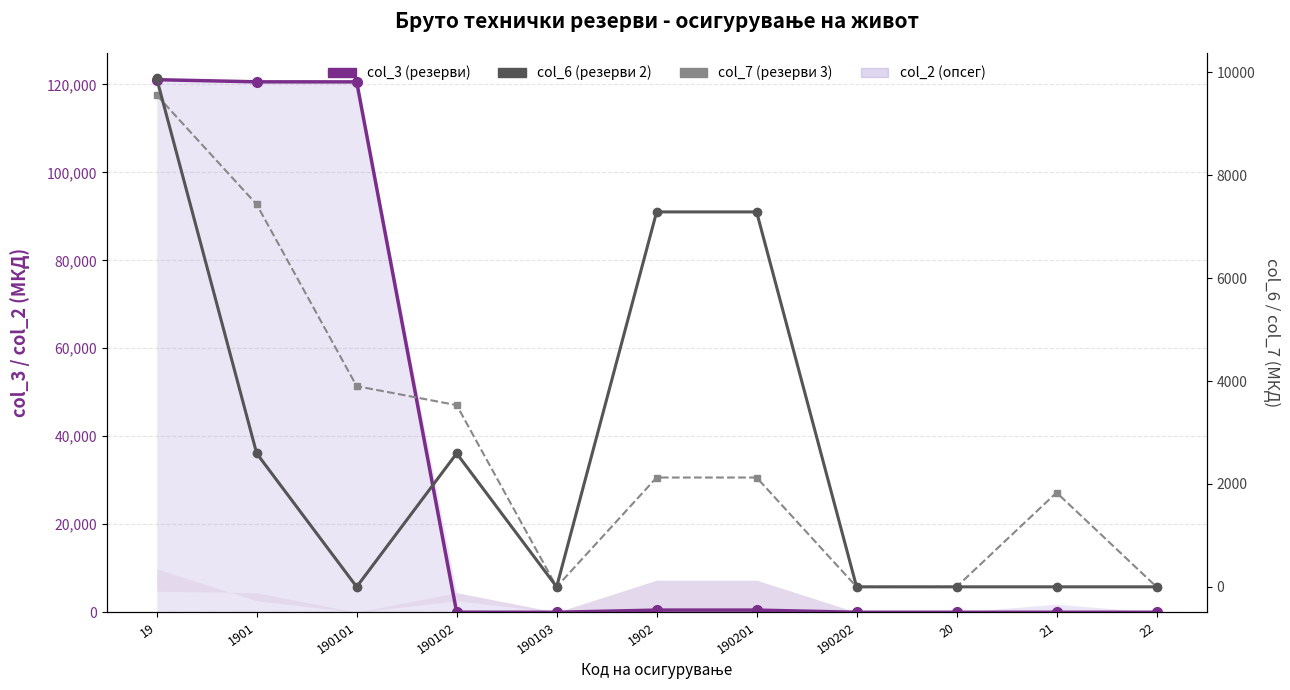

How many lines are shown in the chart?

3